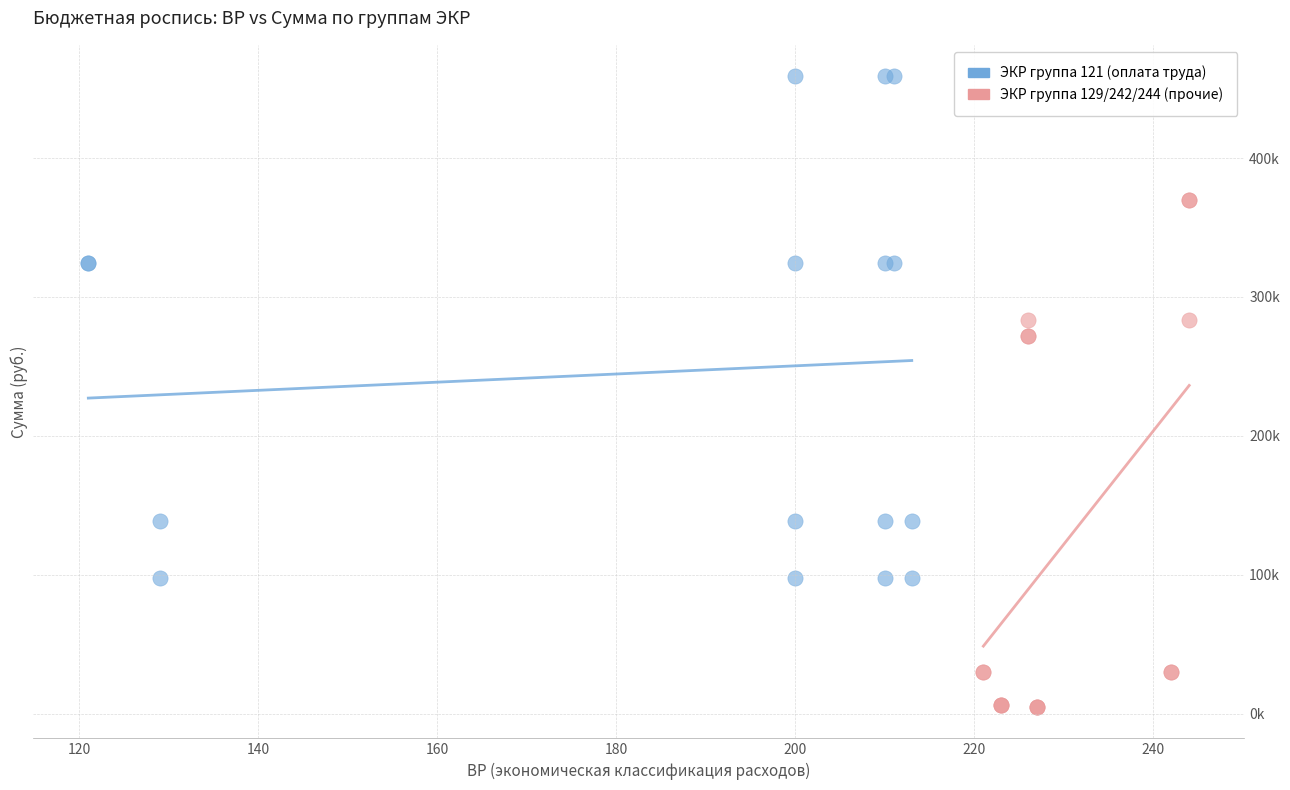

Which series contains the highest Y value?

ЭКР группа 121 (оплата труда)